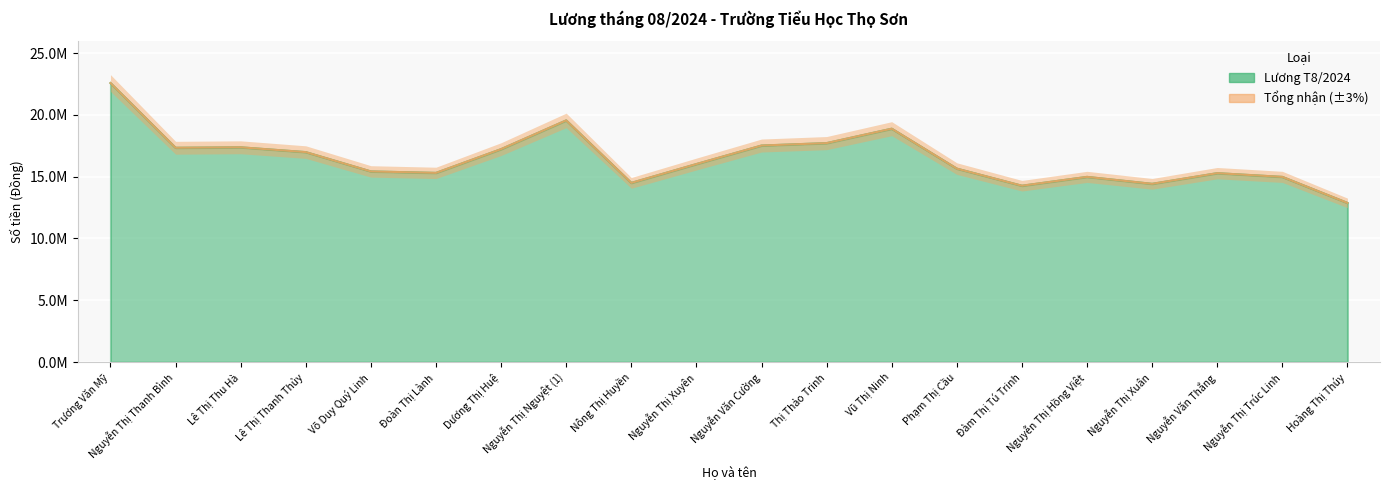

Where does the Lương T8/2024 series first go above 16020546?

Trương Văn Mỹ